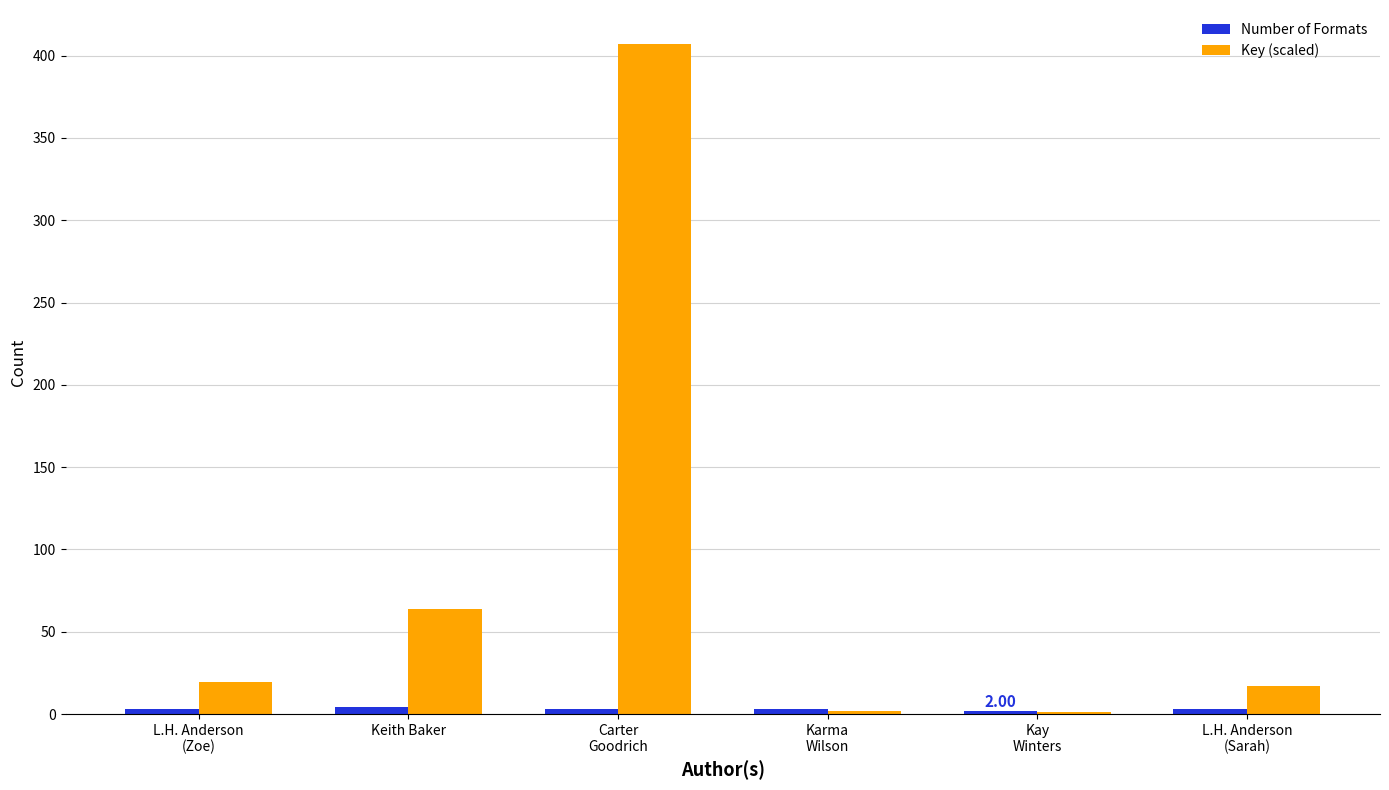

Which series has the largest total across all categories?

Key (scaled)